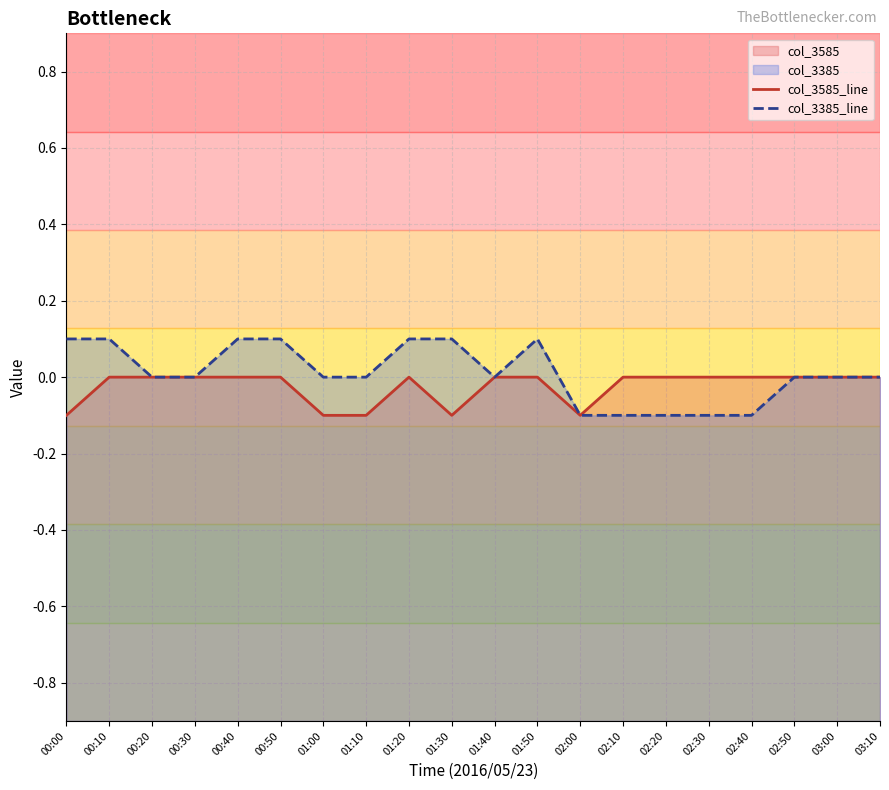

List the series in order of their peak value, highest first.

col_3385_line, col_3585_line